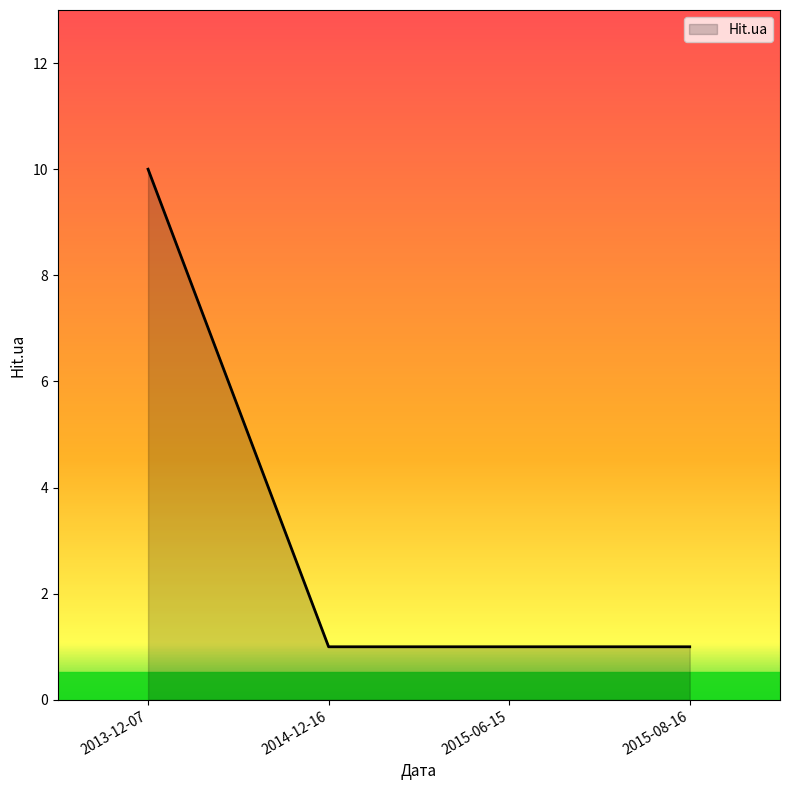

The chart shows a value of 1 at 2015-06-15. True or false?

True